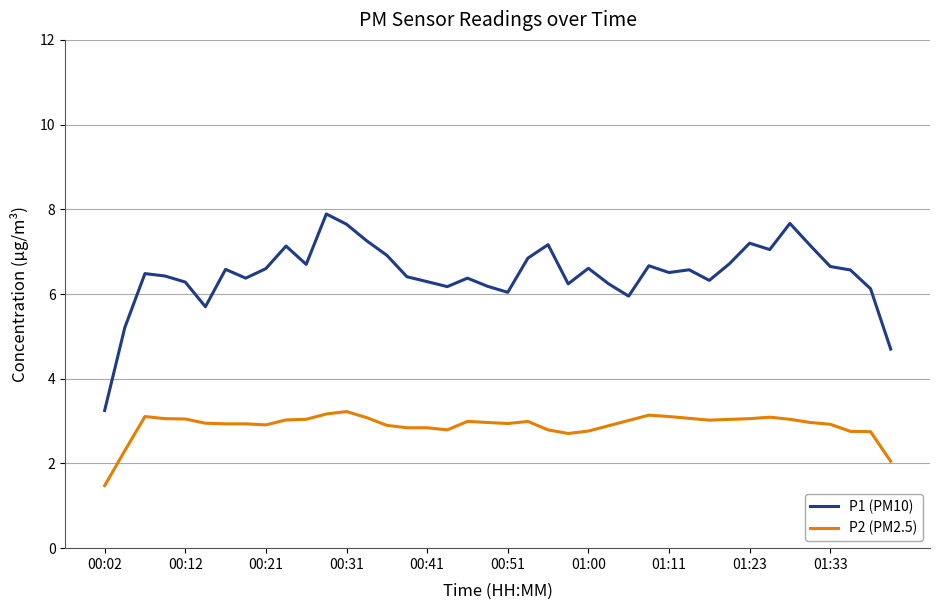

True or false: P1 (PM10) has more than 0 interior local peaks.

True